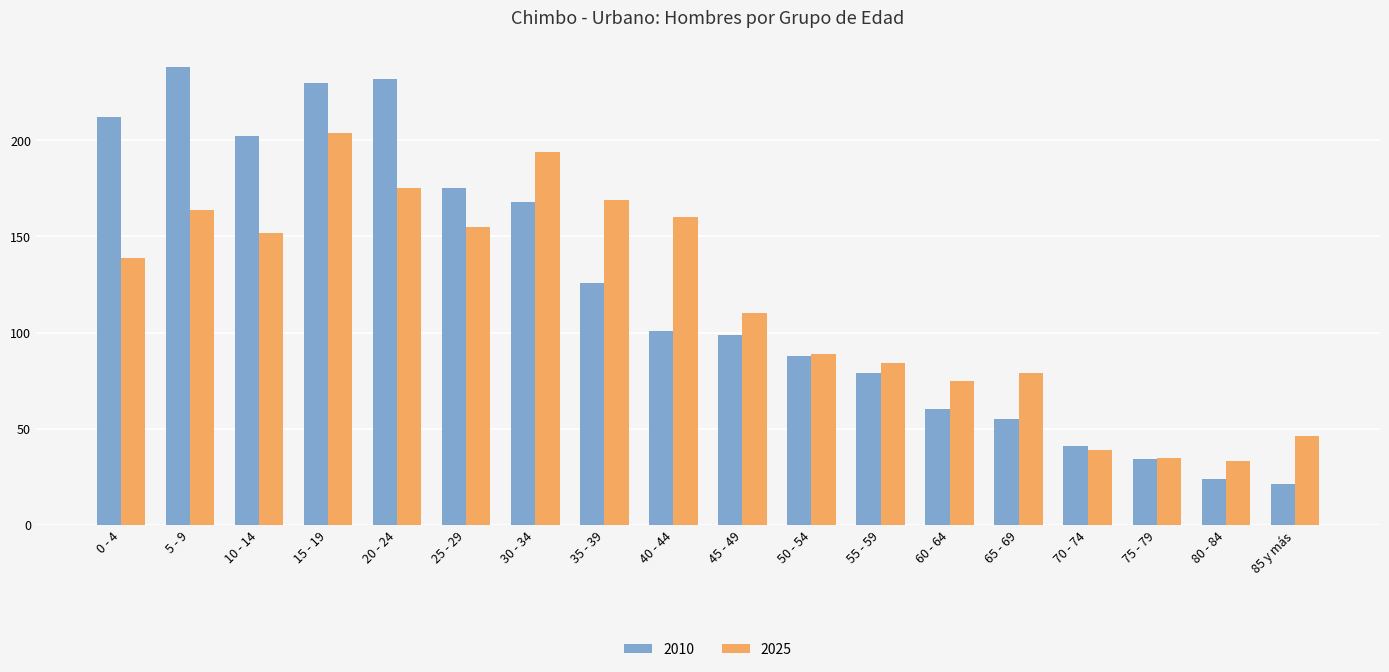

Is it true that 2025 equals 23 at 75 - 79?

False